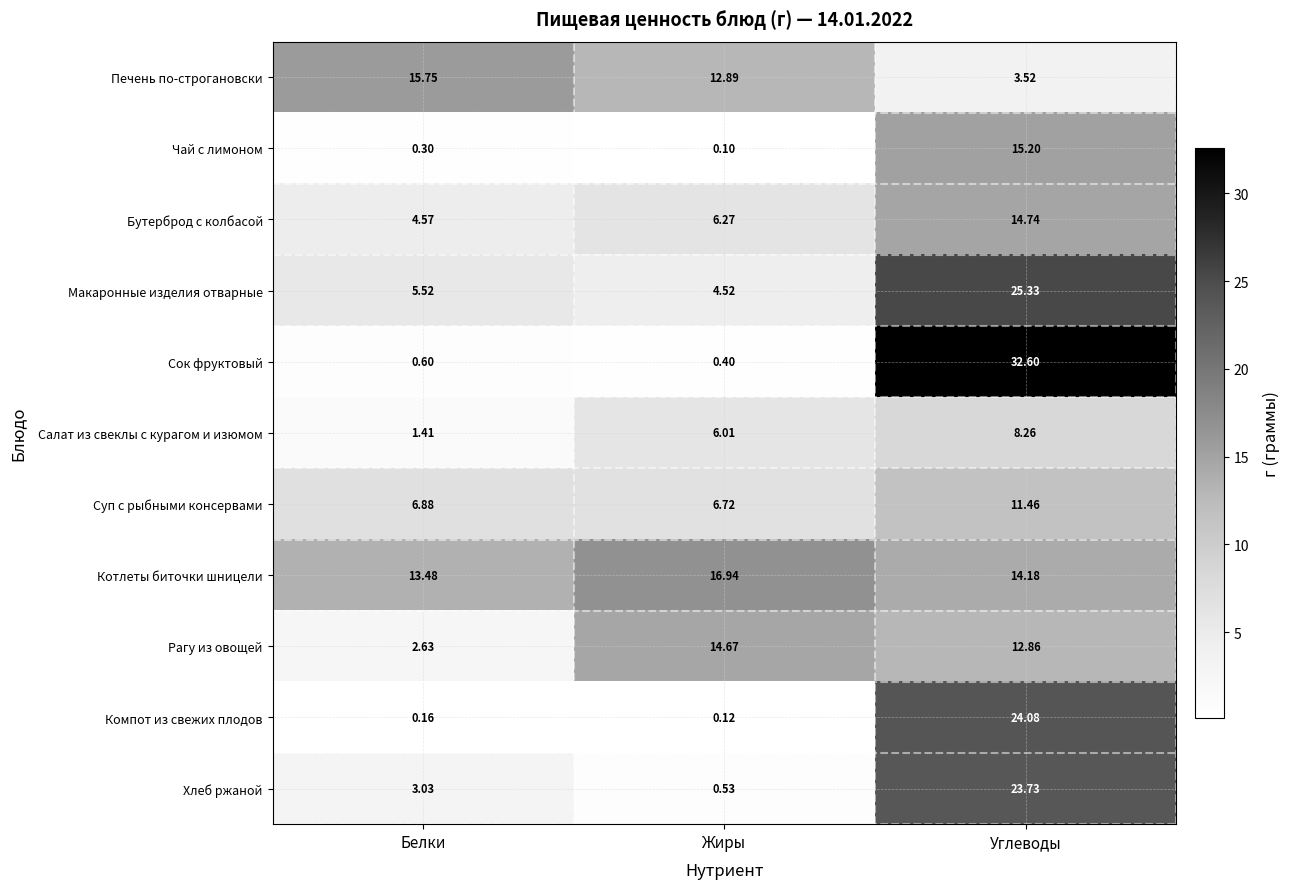

Is the value of Компот из свежих плодов at Углеводы greater than the value of Салат из свеклы с курагом и изюмом at Углеводы?

Yes